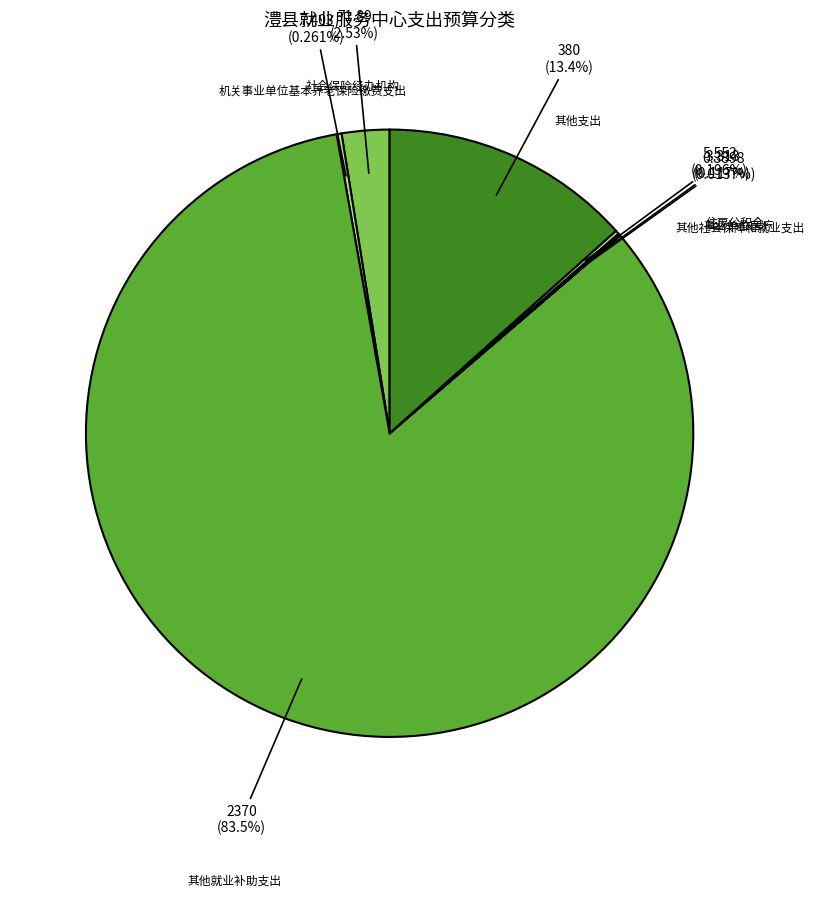

To the nearest percent, what is the difference between the 社会保险经办机构 and 其他支出 slice percentages?

11%